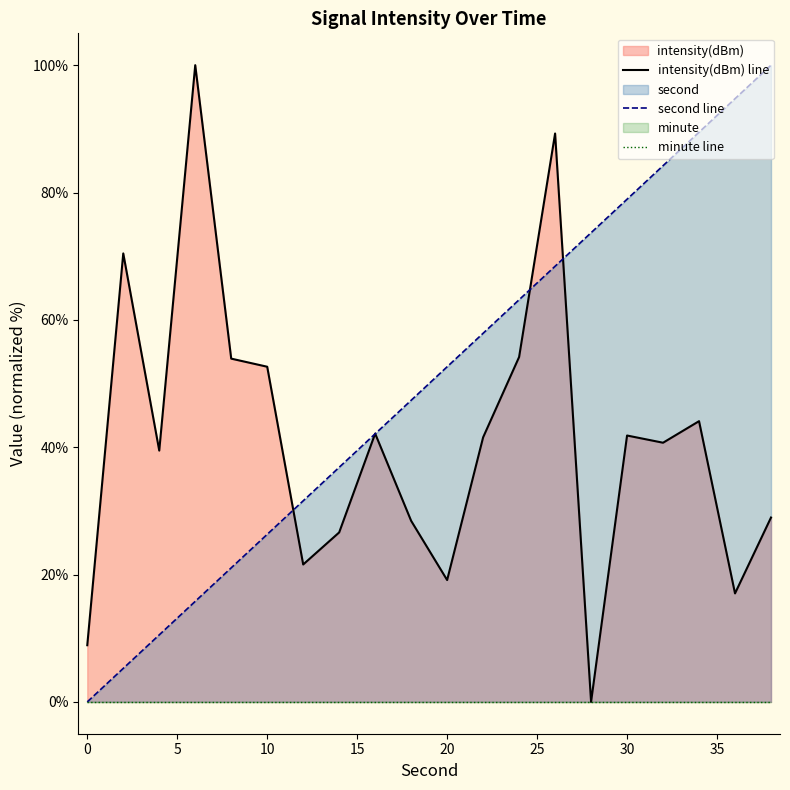

Which series has the widest spread of values?

intensity(dBm) line